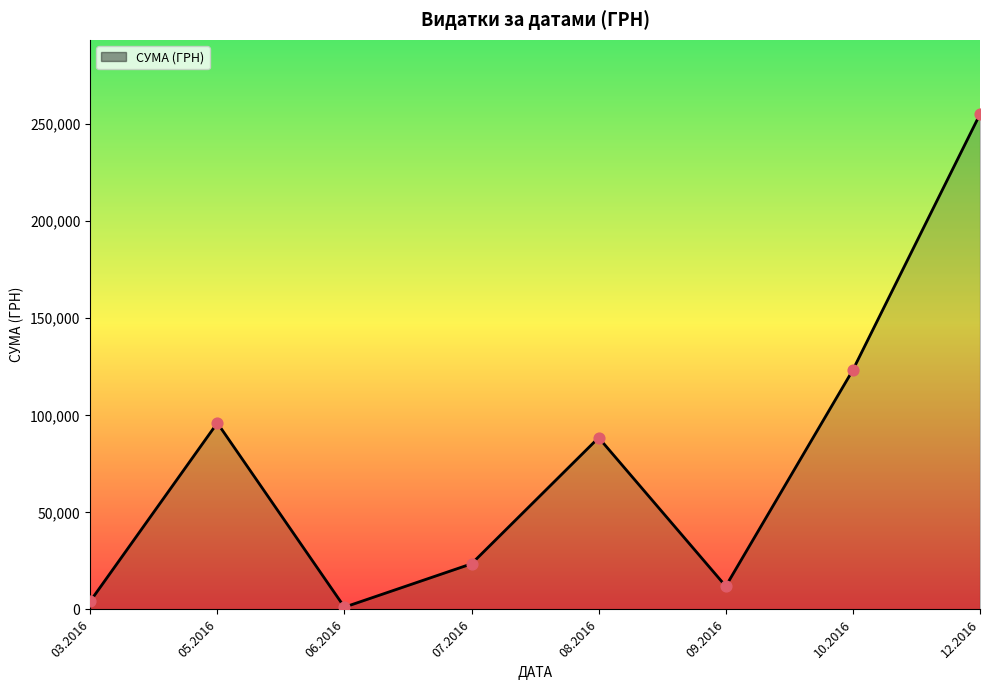

Which has a higher value, 10.2016 or 05.2016?

10.2016